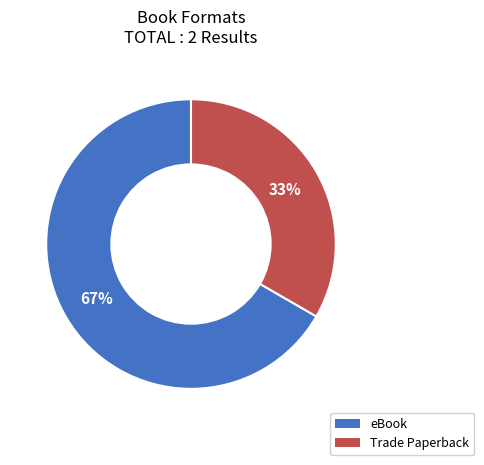

What is the smallest slice in the pie chart?

Trade Paperback